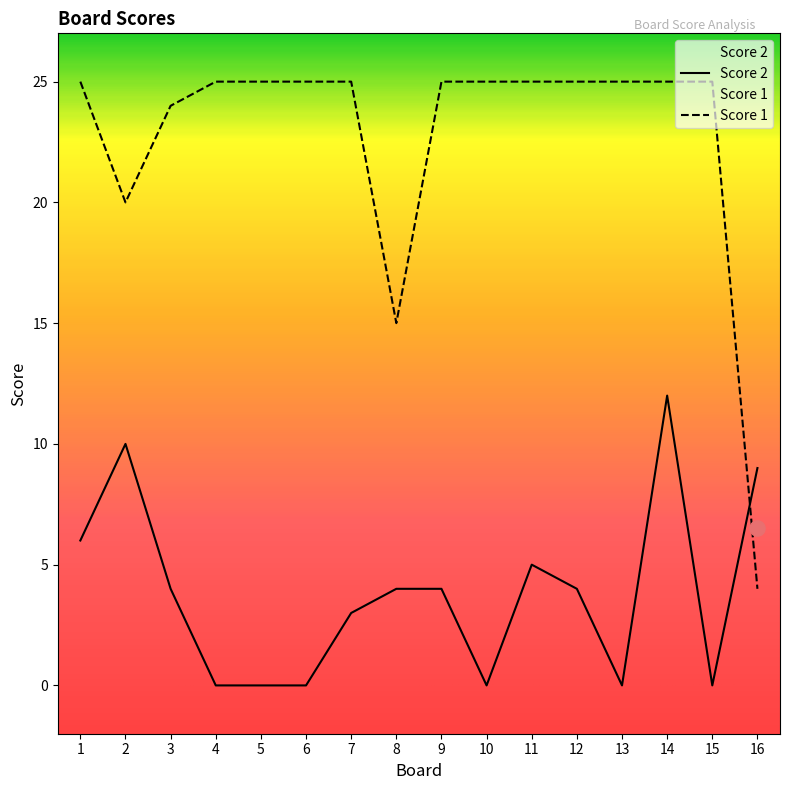

Is the value of Score 2 at 9 greater than the value of Score 1 at 5?

No